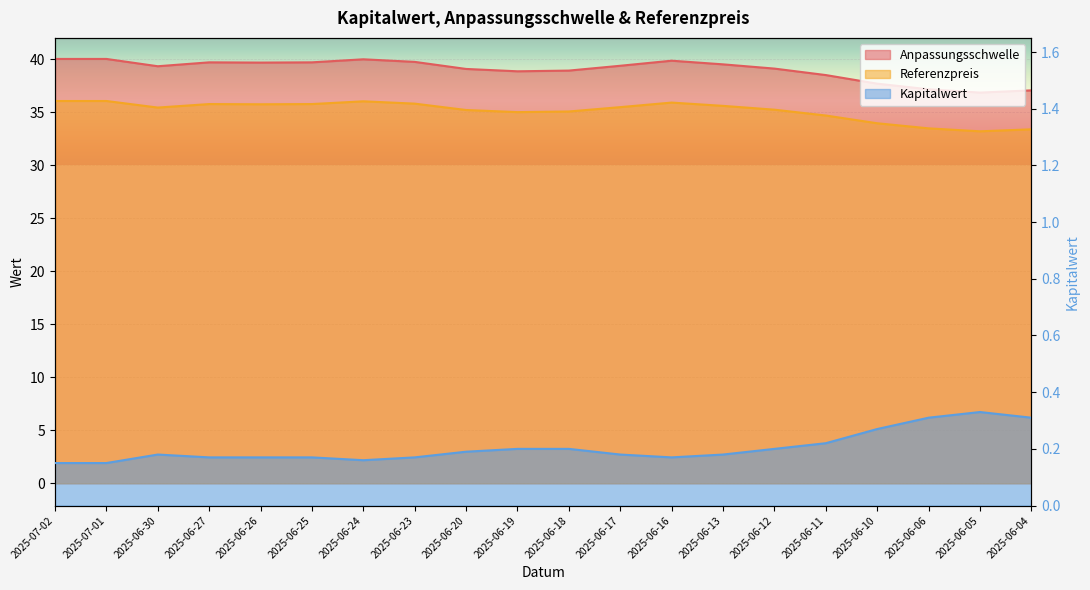

Is it true that Anpassungsschwelle equals 38.9 at 2025-06-19?

True